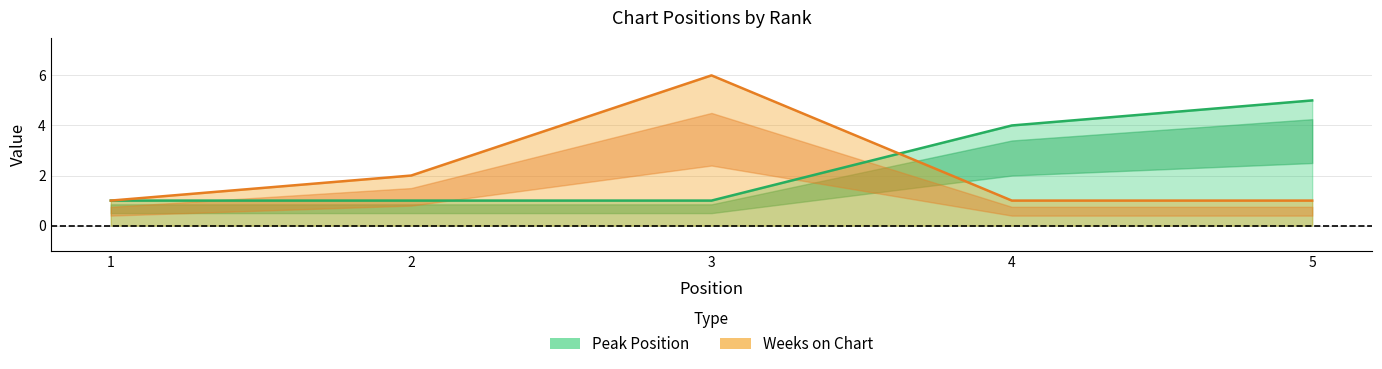

Reading left to right, what are all the values shown in this chart?

Peak Position: 1	1	1	4	5
Weeks on Chart: 1	2	6	1	1